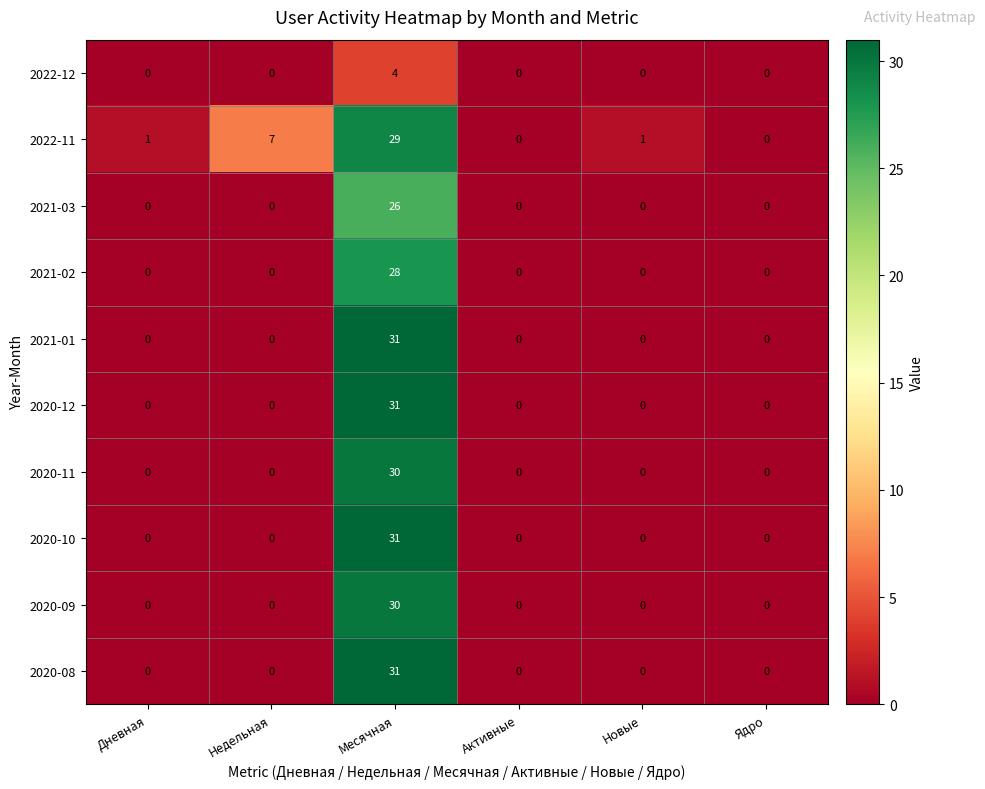

What is the greatest value displayed?

31